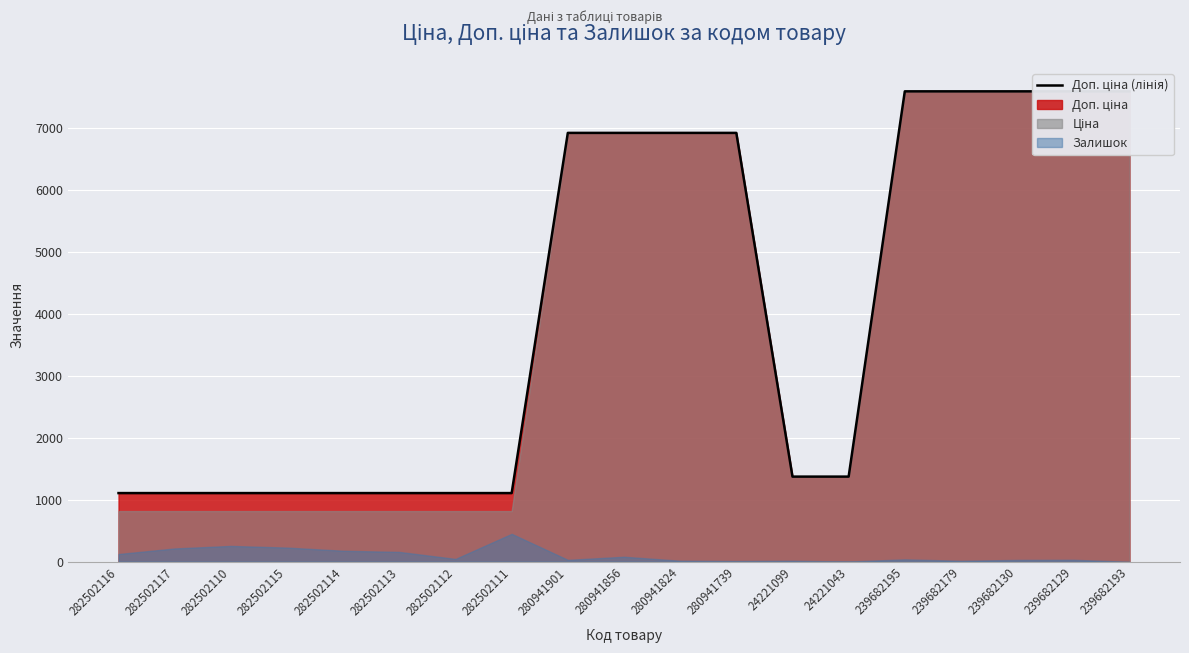

At which category does the chart reach its minimum across all series?

282502116